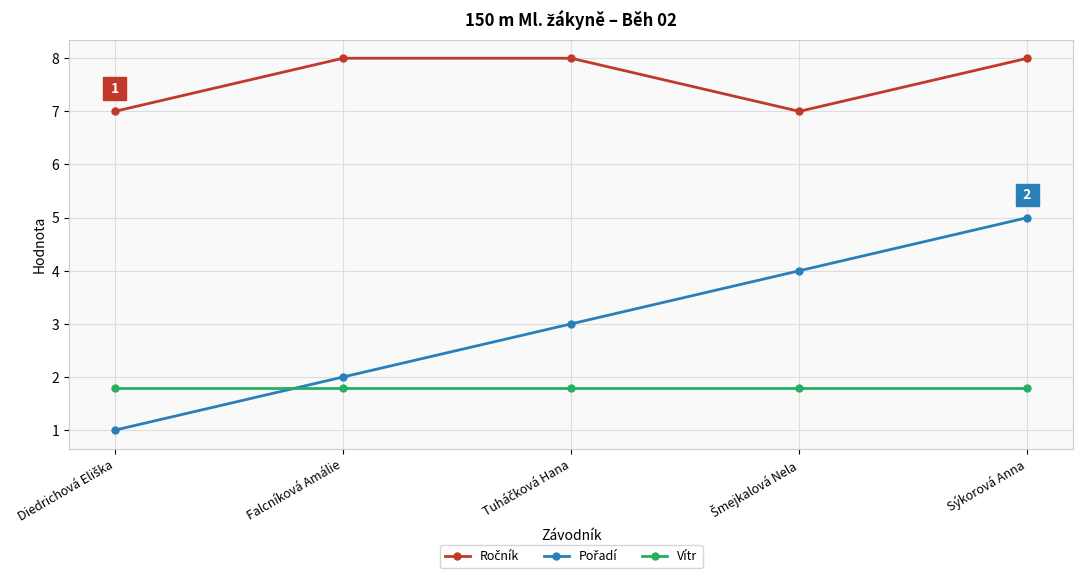

What is the maximum value shown in the chart?

8.0